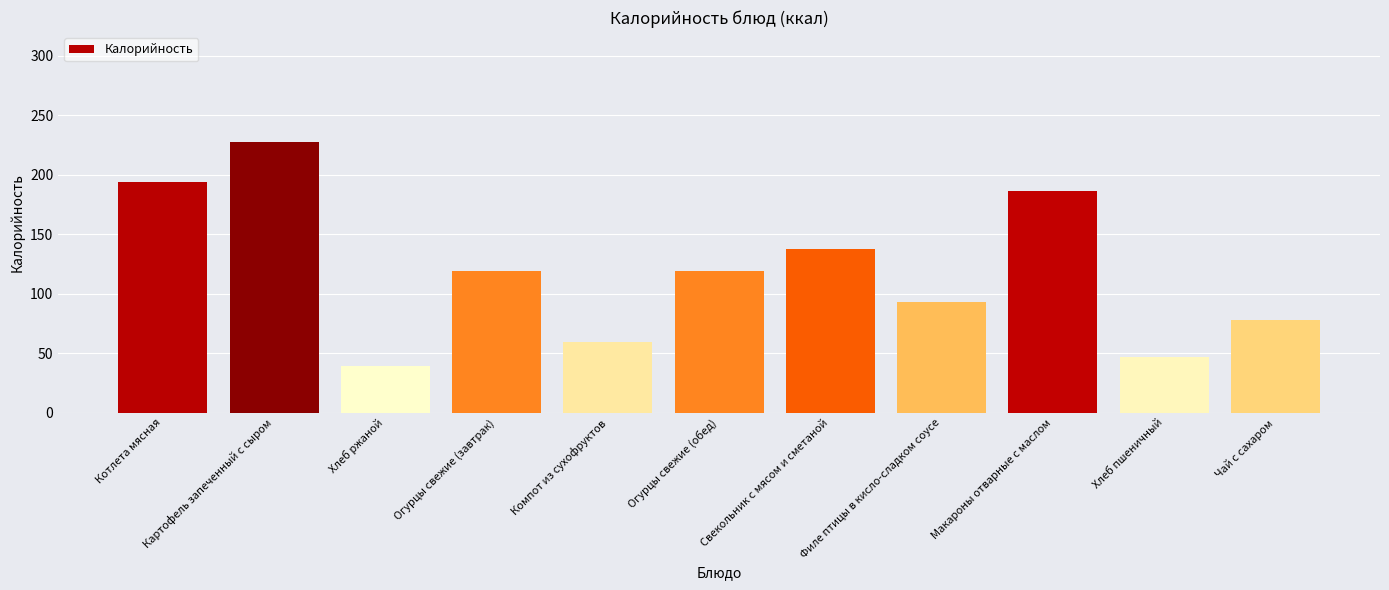

The chart shows a value of 93.5 at Филе птицы в кисло-сладком соусе. True or false?

True